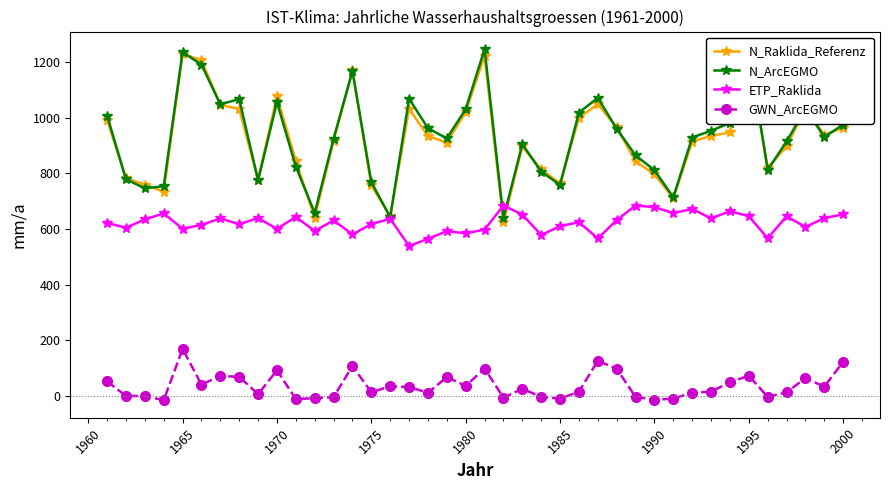

How many interior local peaks does the N_Raklida_Referenz series have?

9